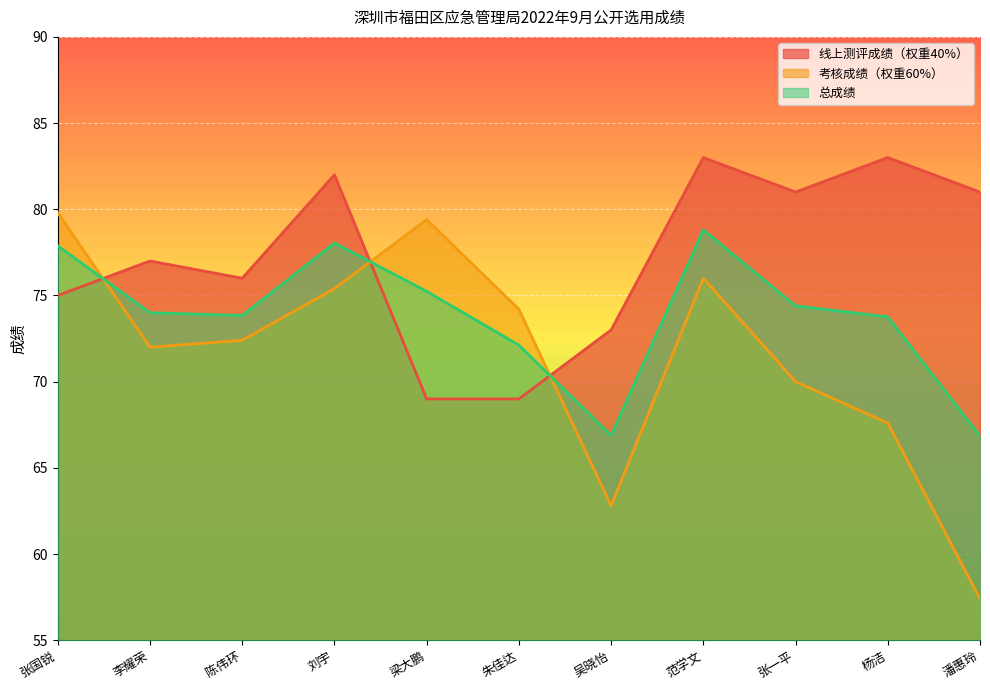

What is the value of the 总成绩 point at the 8th from the left?

78.8